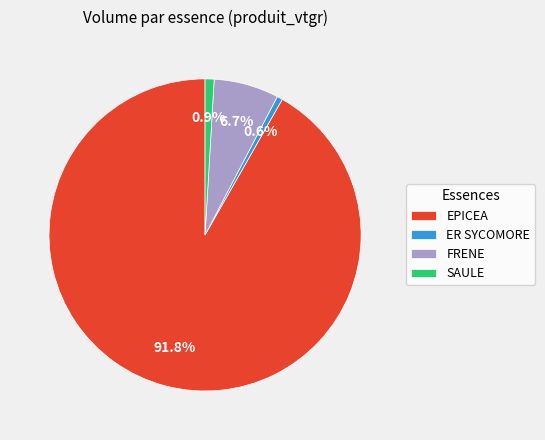

What percentage is NOT represented by SAULE?

99.1%